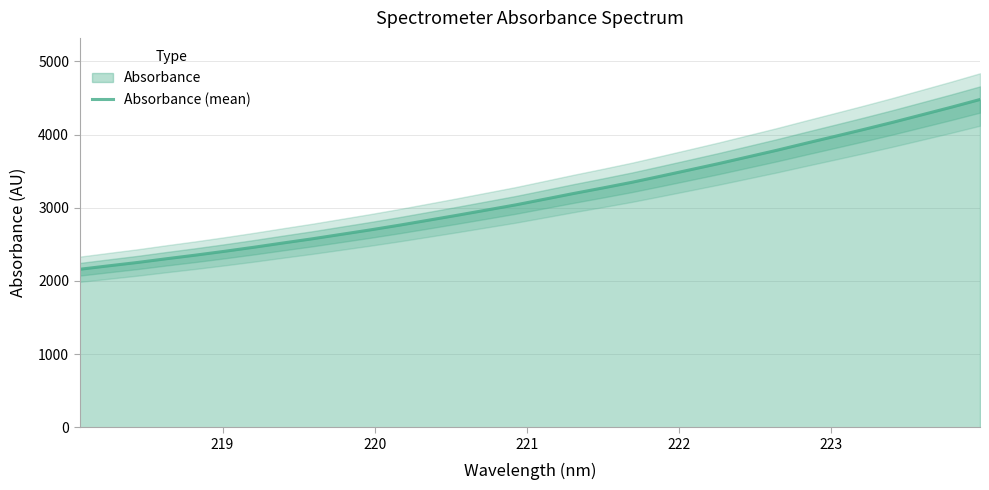

What is the highest value of the Absorbance (mean) series?

4480.0